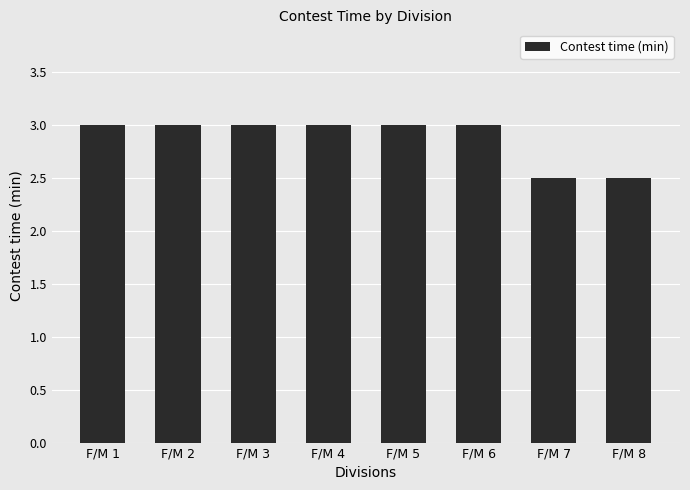

Reading right to left, transcribe all the data shown in this chart.

2.5	2.5	3.0	3.0	3.0	3.0	3.0	3.0